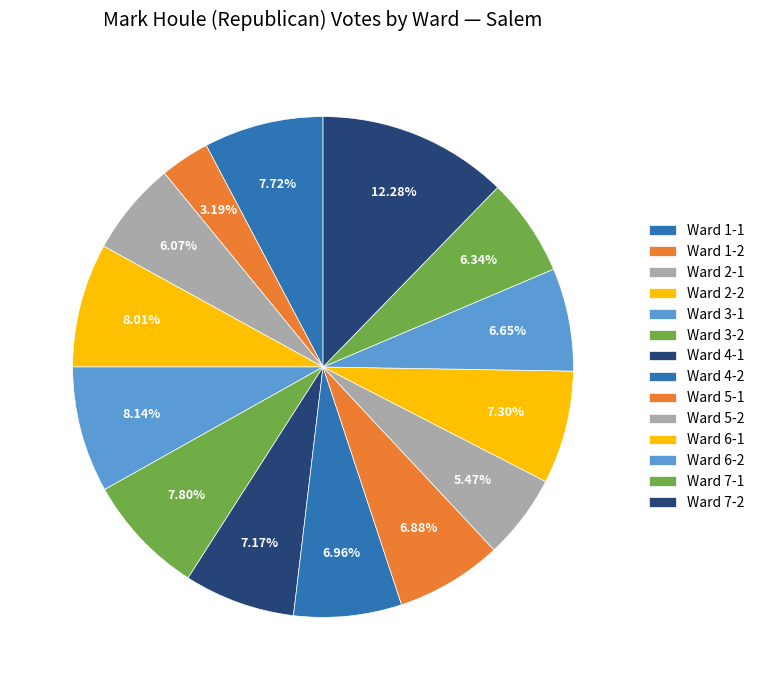

To the nearest percent, what is the average slice percentage?

7%